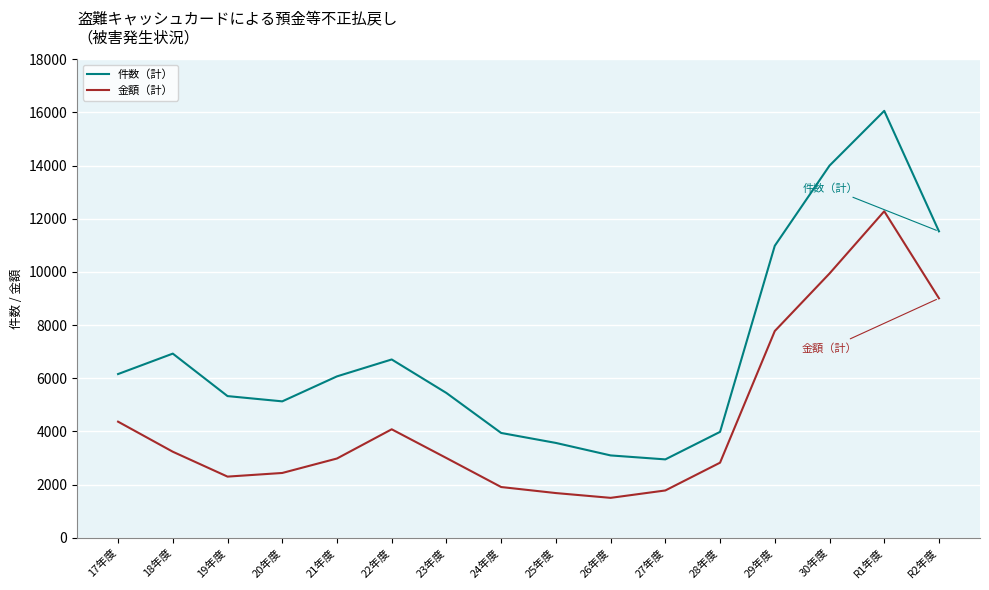

True or false: 件数（計） and 金額（計） intersect in this chart.

False